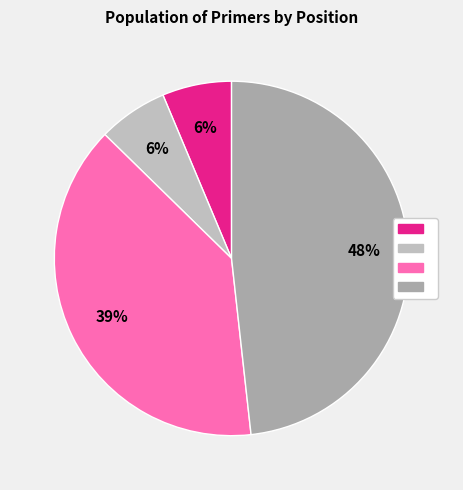

How many segments does this pie chart have?

4